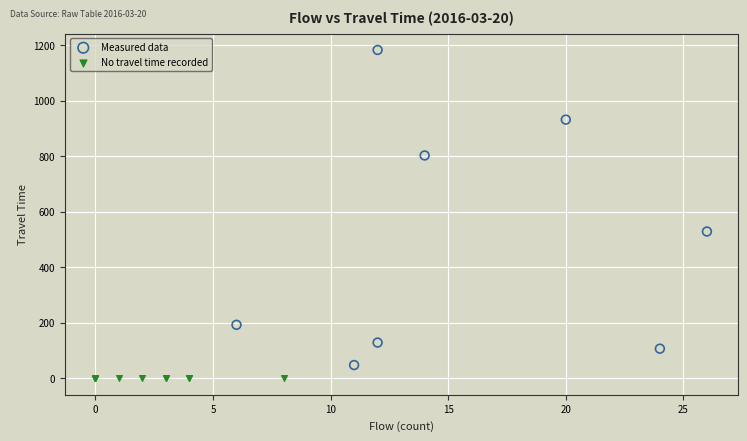

Which series reaches the minimum Y coordinate?

No travel time recorded